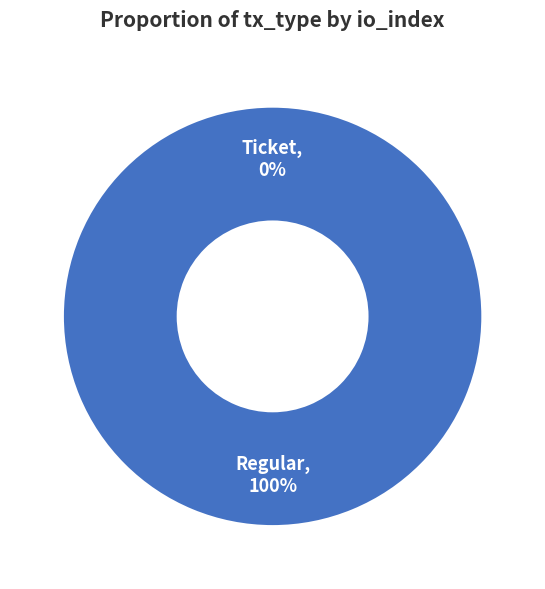

Combined, what portion of the pie is Regular and Ticket?

100.0%